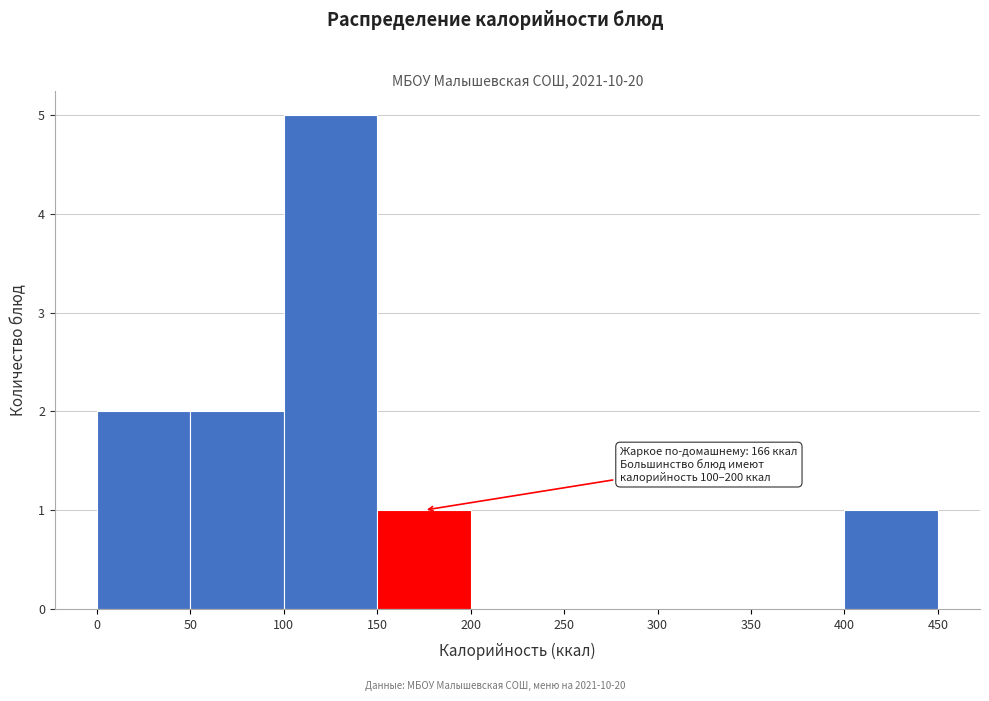

Which range on the x-axis has the tallest bar?

100 to 150